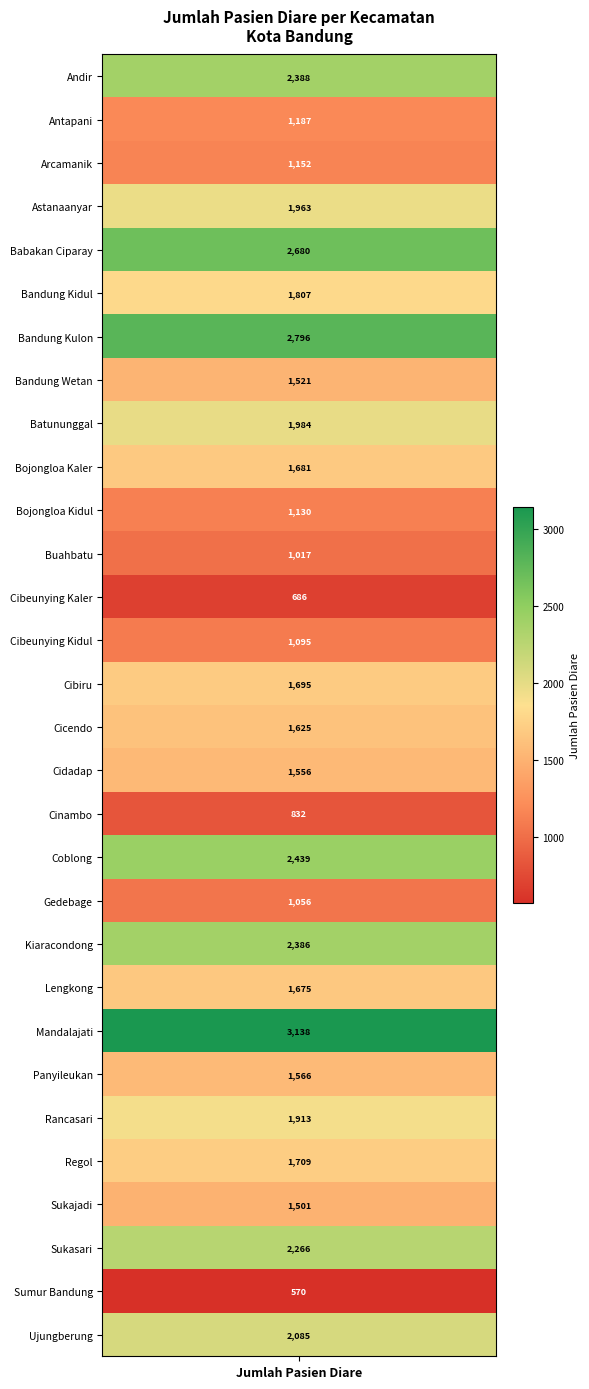

Where does the data first go above 1681?

Andir